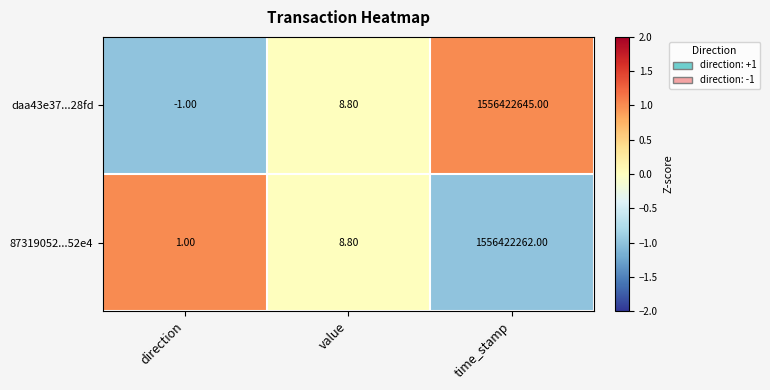

At which label is 87319052...52e4 closest to 778211131?

value